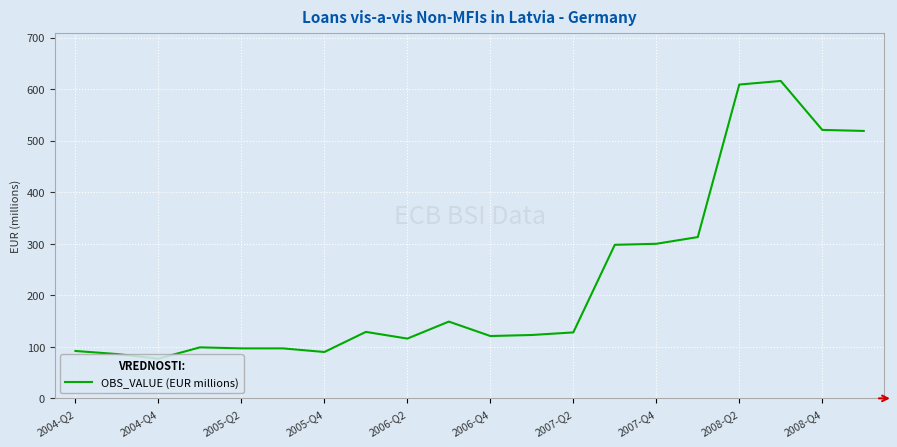

What is the smallest value displayed?

77